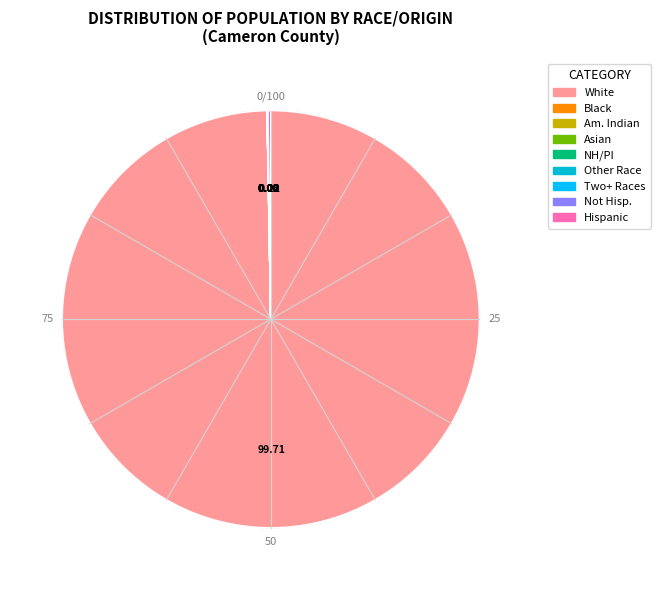

Which slice is the largest?

White